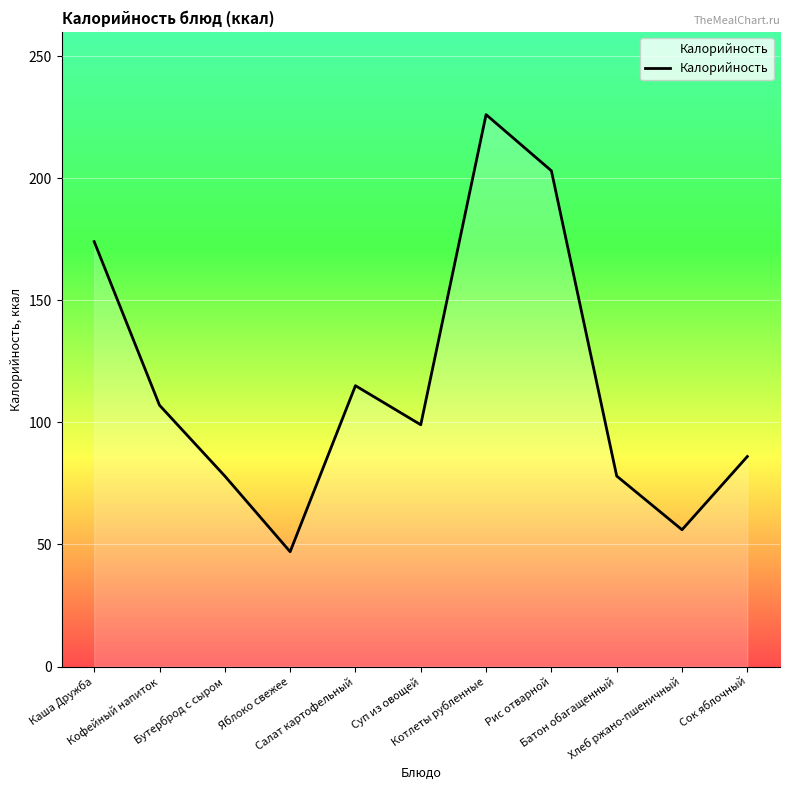

How many lines are shown in the chart?

1